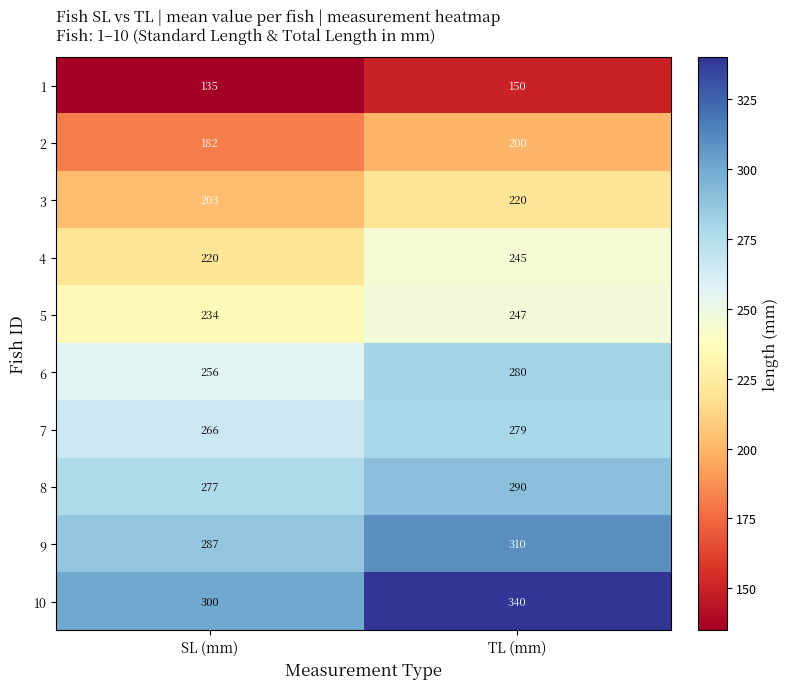

What is the approximate value of 8 at TL (mm)?

290